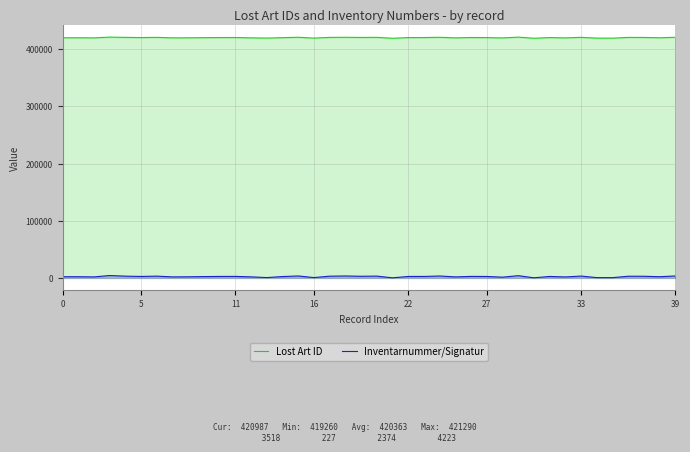

True or false: Lost Art ID and Inventarnummer/Signatur cross at least once.

False